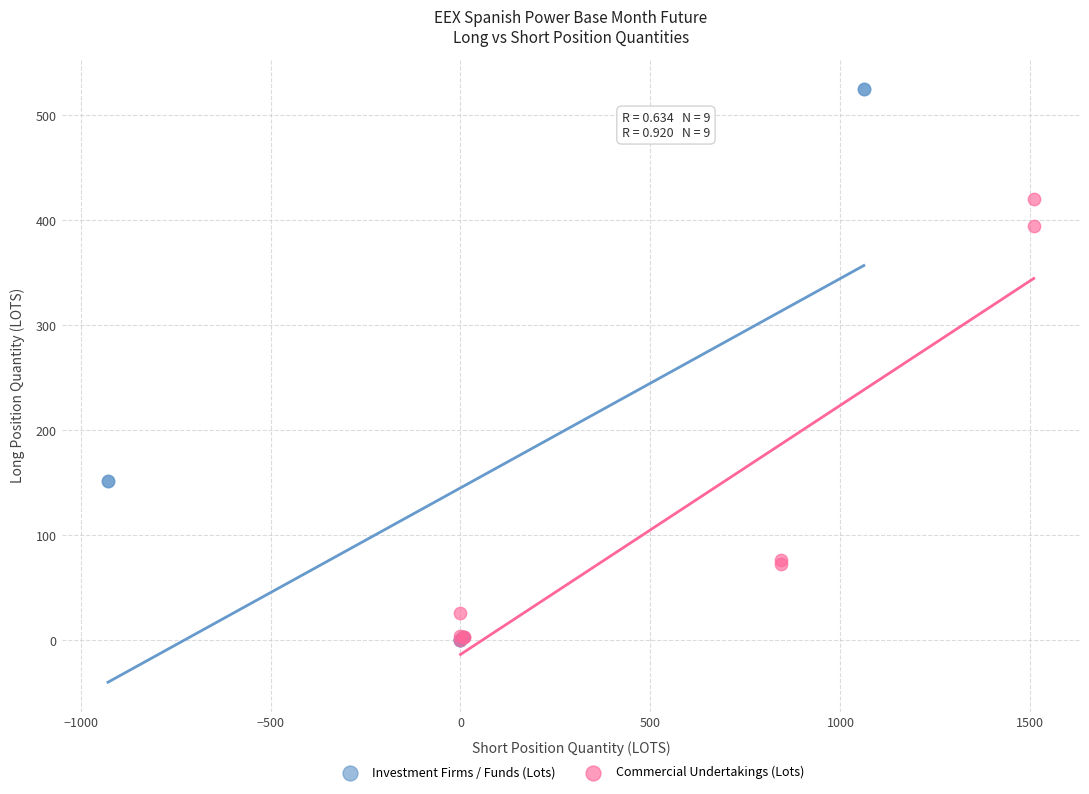

Which series contains the highest Y value?

Investment Firms / Funds (Lots)